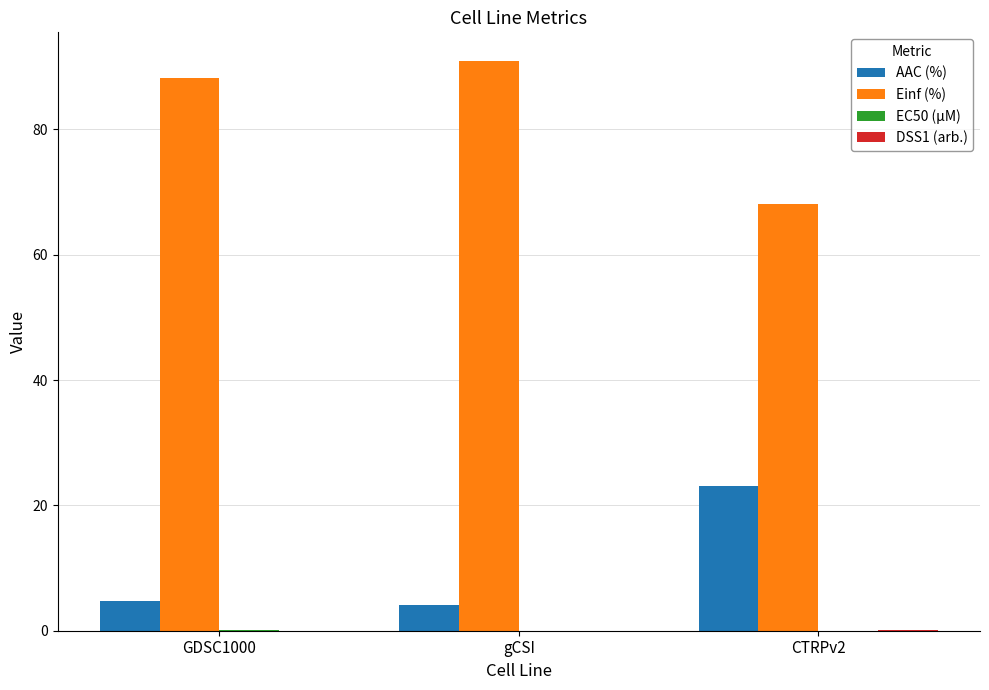

Between gCSI and CTRPv2, which series saw the biggest shift?

Einf (%)